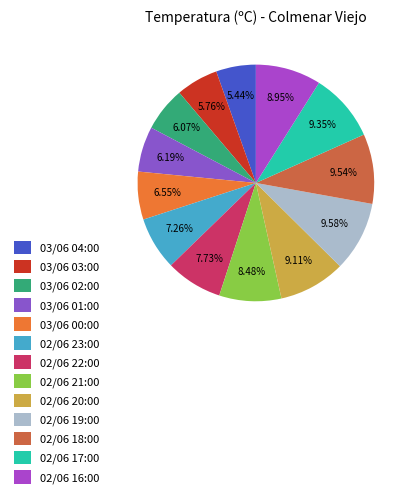

The 02/06 19:00 slice represents 10% of the pie. True or false?

True